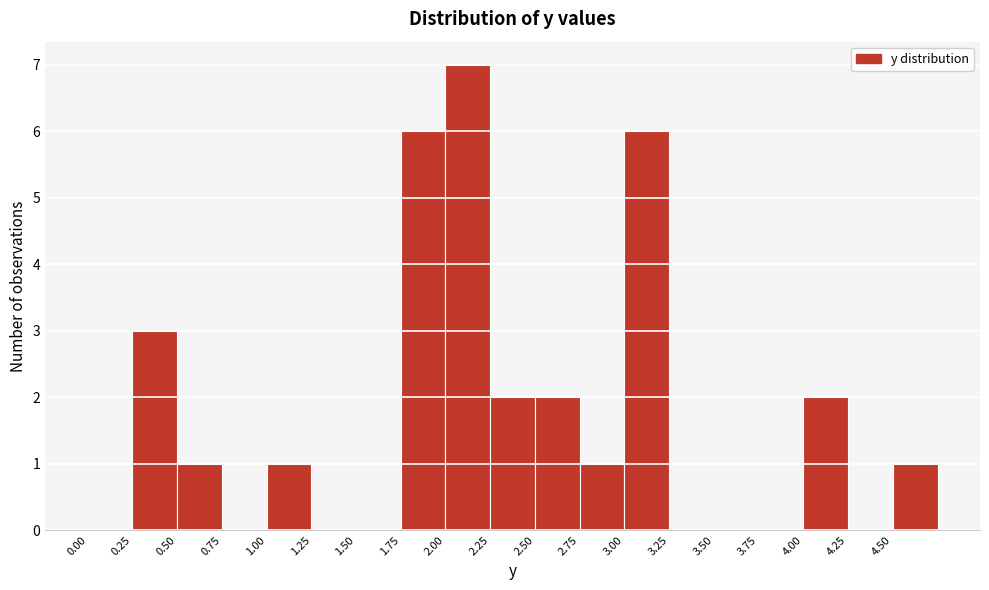

How tall is the bar that spans 2.75 to 3.00 on the x-axis? The values are not printed on the chart, so give them approximately, as read against the axis.

1